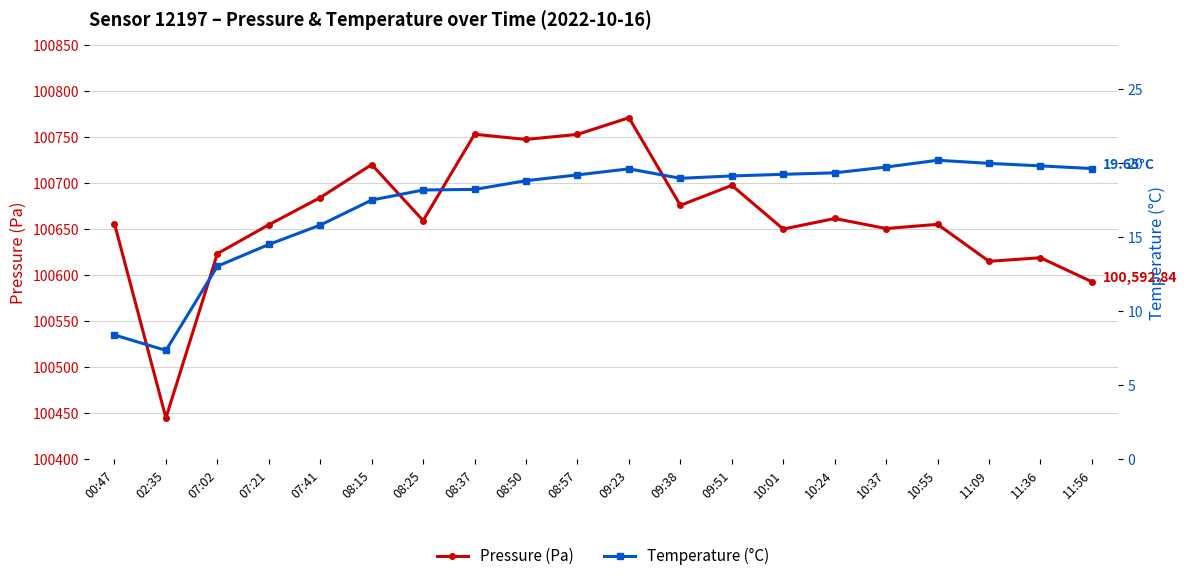

At how many categories does at least one series exceed 46793?

20